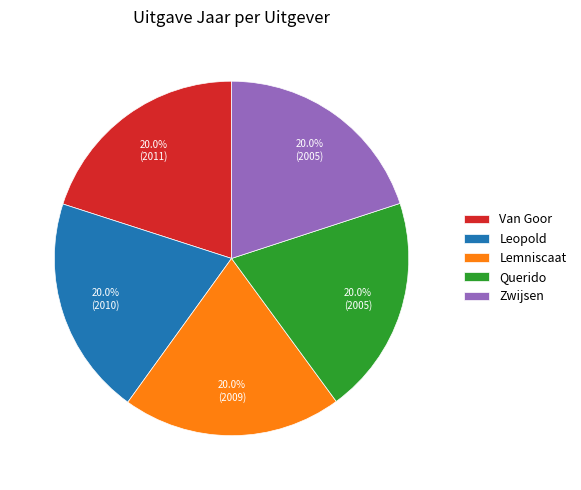

Count the number of slices in the pie.

5